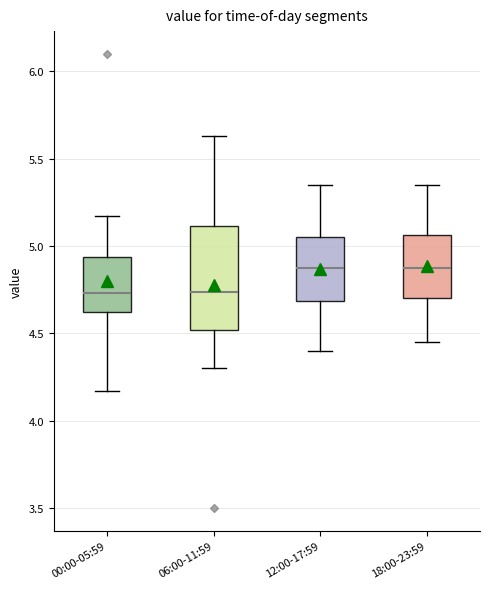

Where does the median line of the box for 12:00-17:59 sit on the y-axis? The values are not printed on the chart, so give them approximately, as read against the axis.

4.90